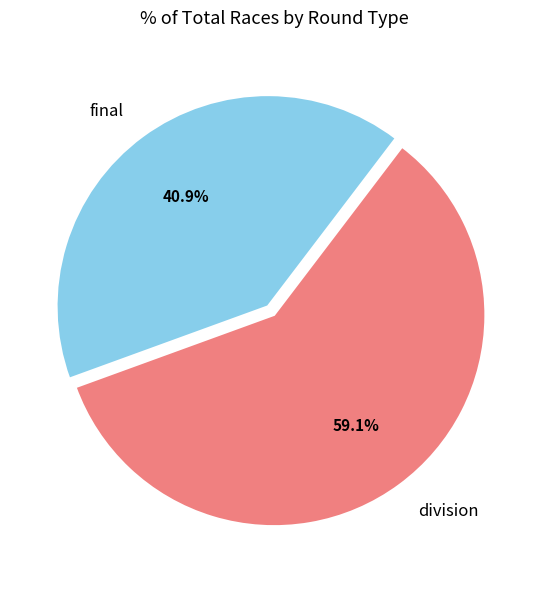

Does final account for over 50% of the chart?

No